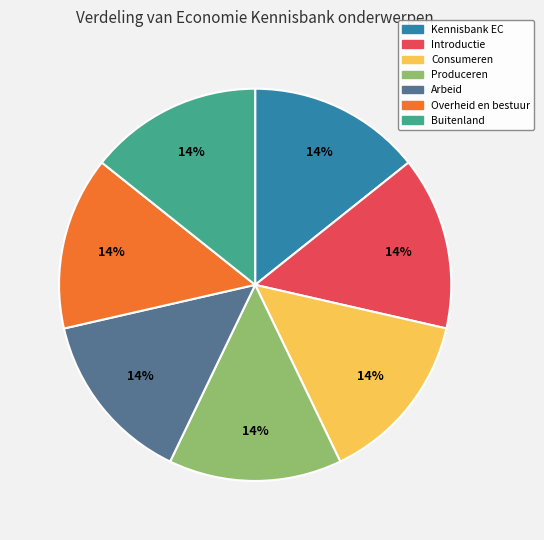

Approximately how many times larger is the value at Overheid en bestuur compared to Buitenland?

1.0